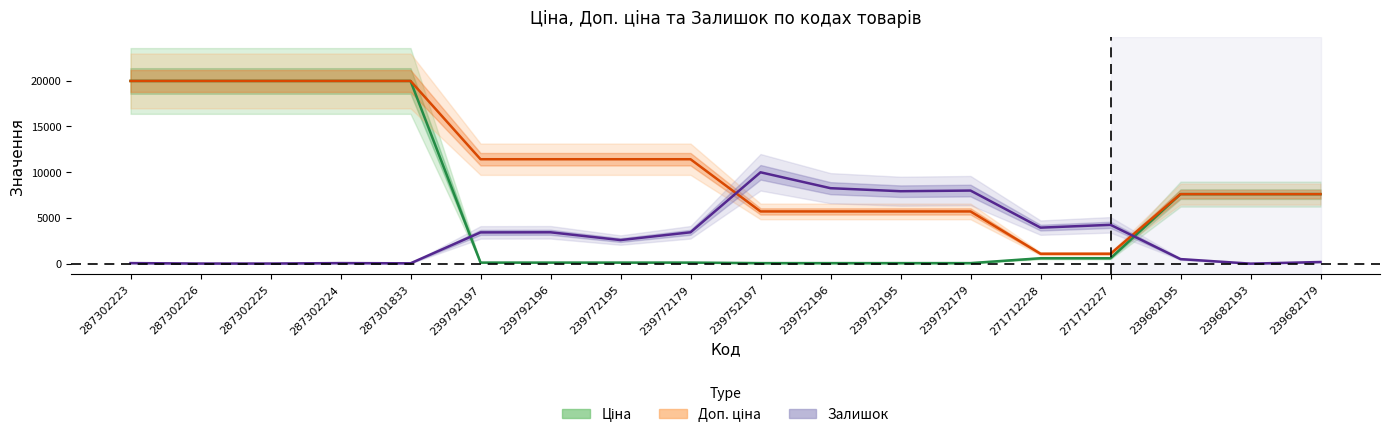

What value does the Ціна series have at 239772195?

114.1